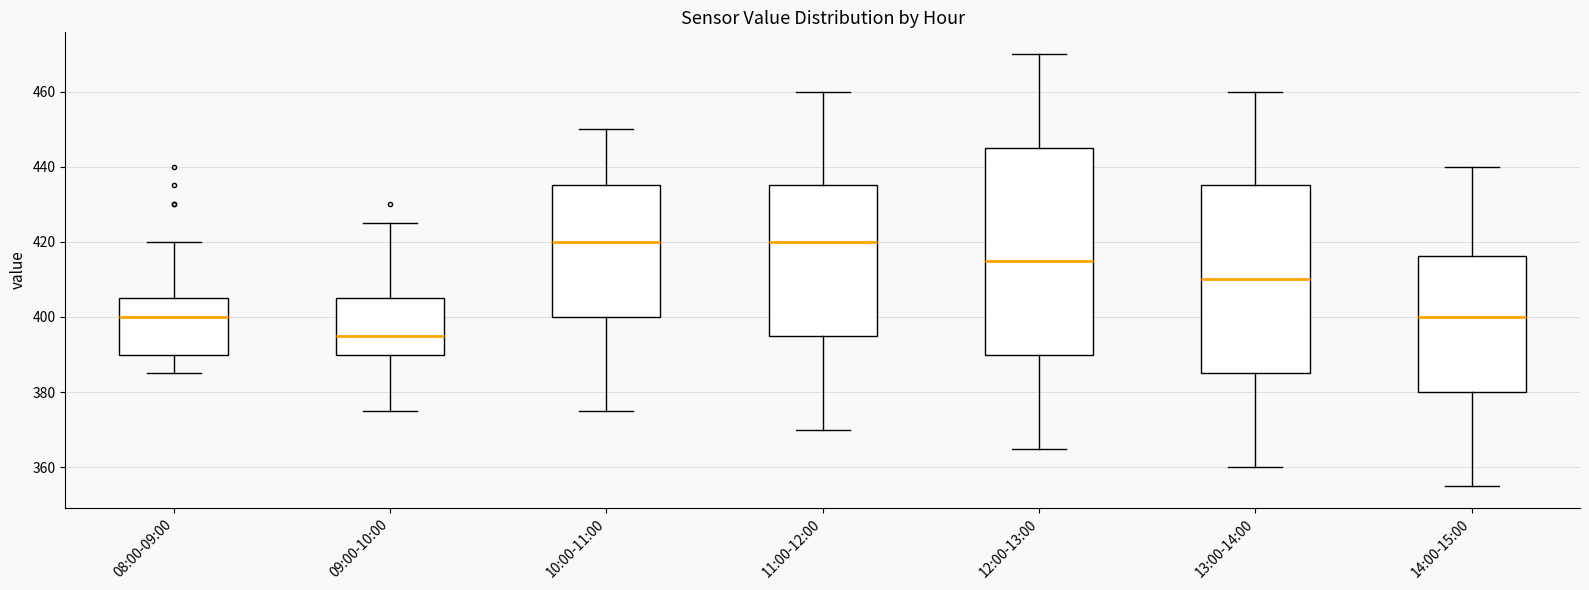

Which box is the tallest, from its lower edge to its upper edge?

12:00-13:00